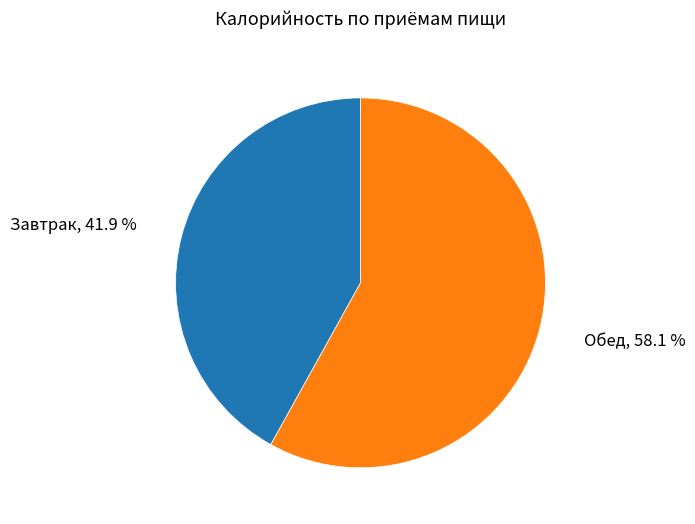

Does any single category account for the majority?

Yes